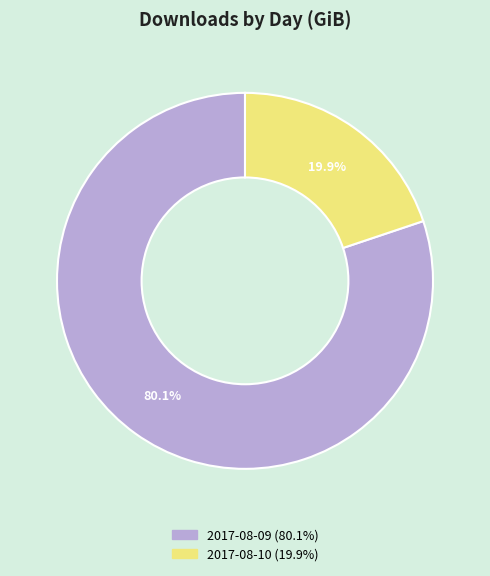

What is the total percentage of 2017-08-09 and 2017-08-10?

100.0%